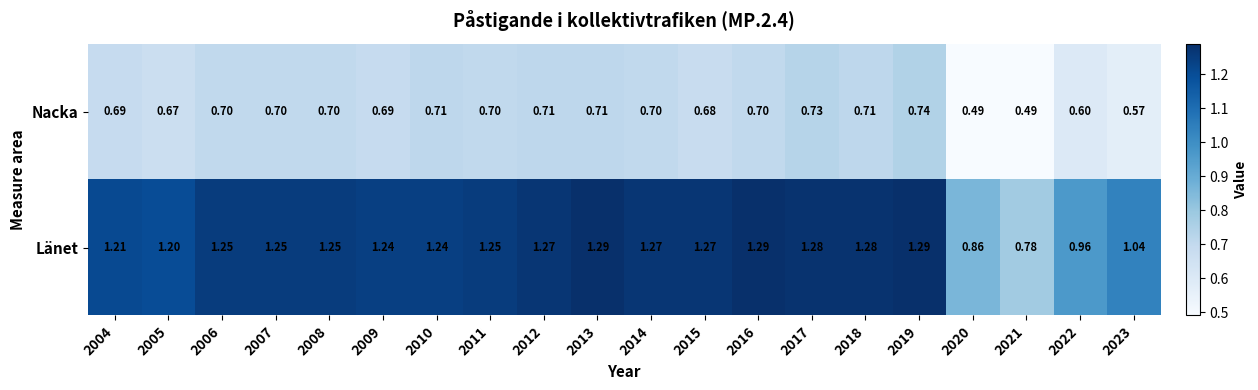

Rank the series by their maximum value, from lowest to highest.

Nacka, Länet